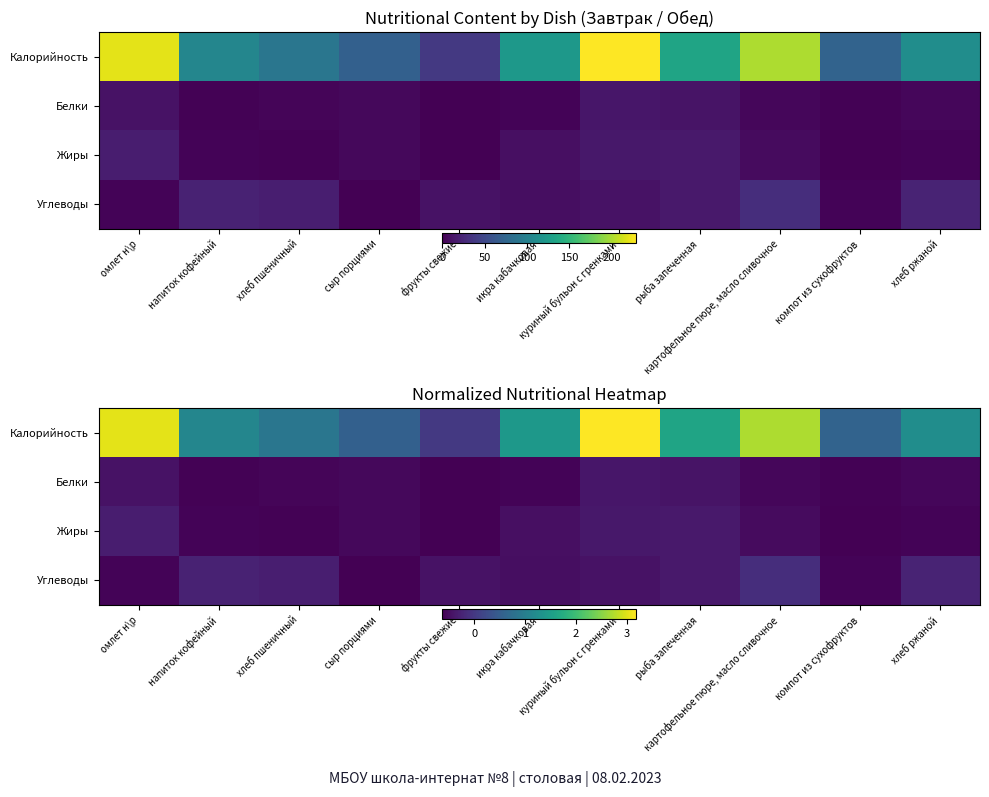

True or false: Калорийность has a value of 0.9 at хлеб пшеничный.

True